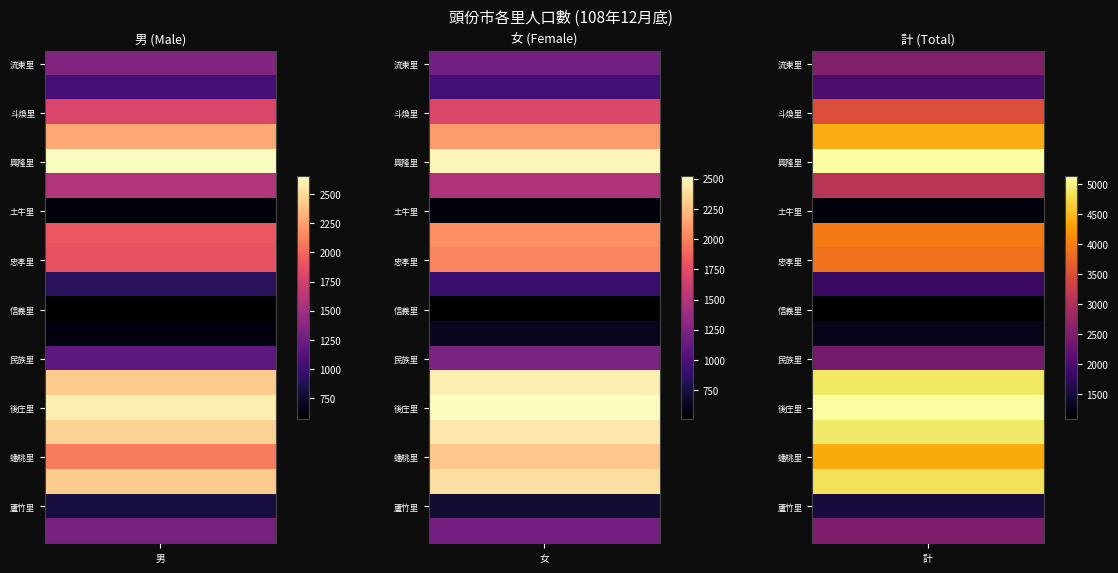

At 1, list the series in order from smallest to largest.

信義里, 土牛里, 和平里, 蘆竹里, 仁愛里, 珊湖里, 流東里, 上興里, 民族里, 上埔里, 斗煥里, 忠孝里, 頭份里, 新華里, 蟠桃里, 田寮里, 山下里, 東庄里, 興隆里, 後庄里